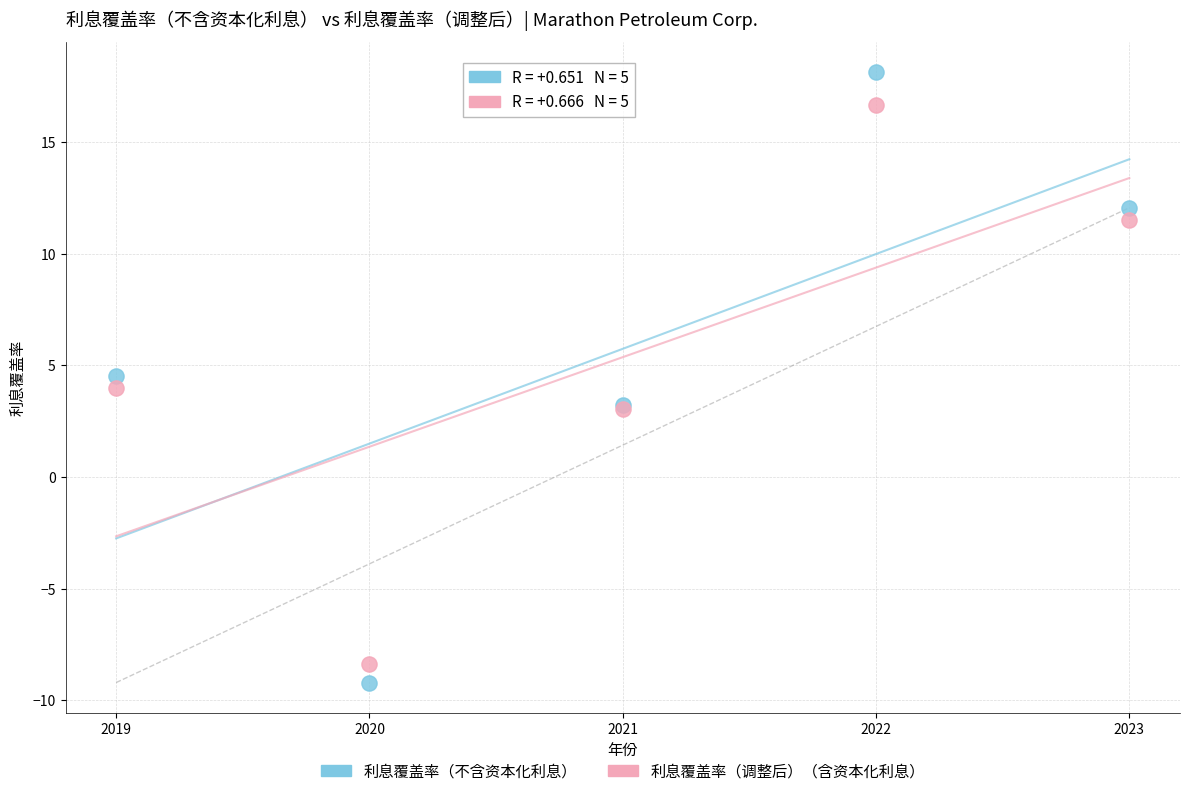

Which series has the widest spread of Y values?

利息覆盖率（不含资本化利息）